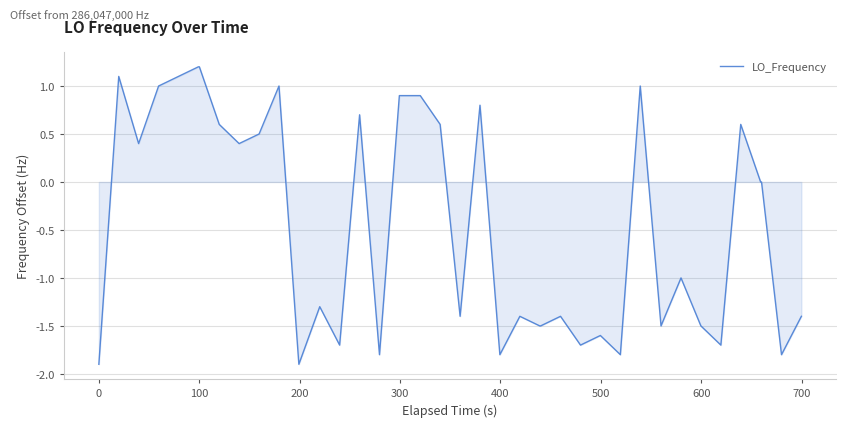

What is the maximum value shown in the chart?

1.2